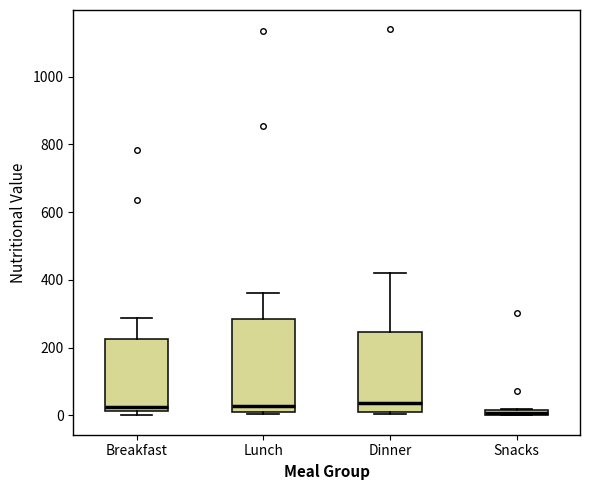

Comparing the boxes themselves (not the whiskers), which one is the tallest?

Lunch